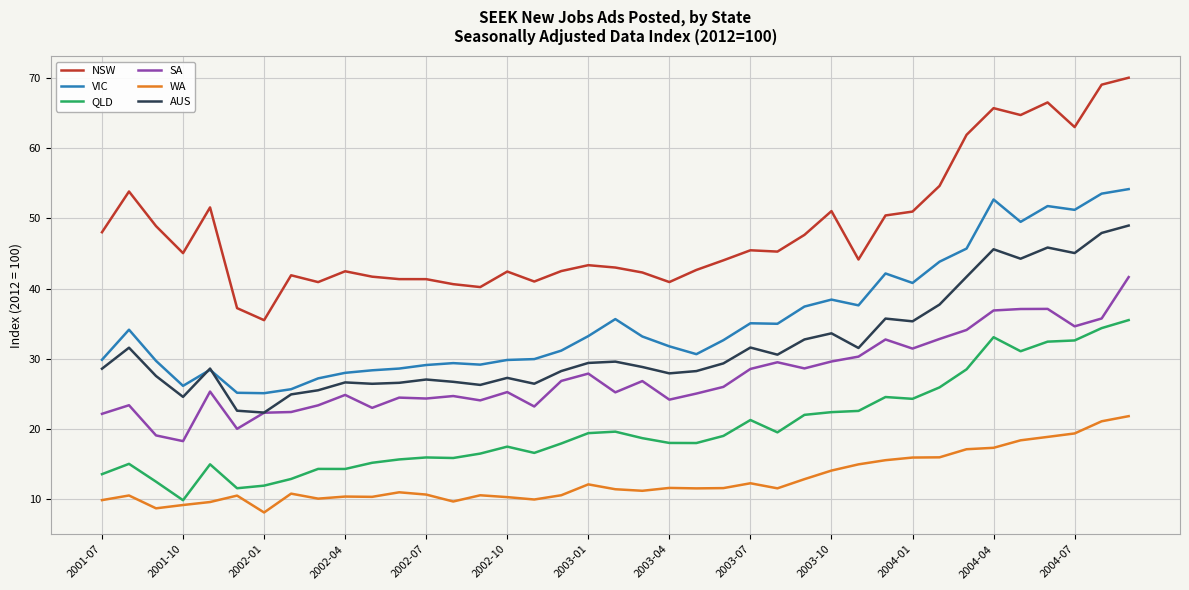

Which series has the largest range (max minus min)?

NSW